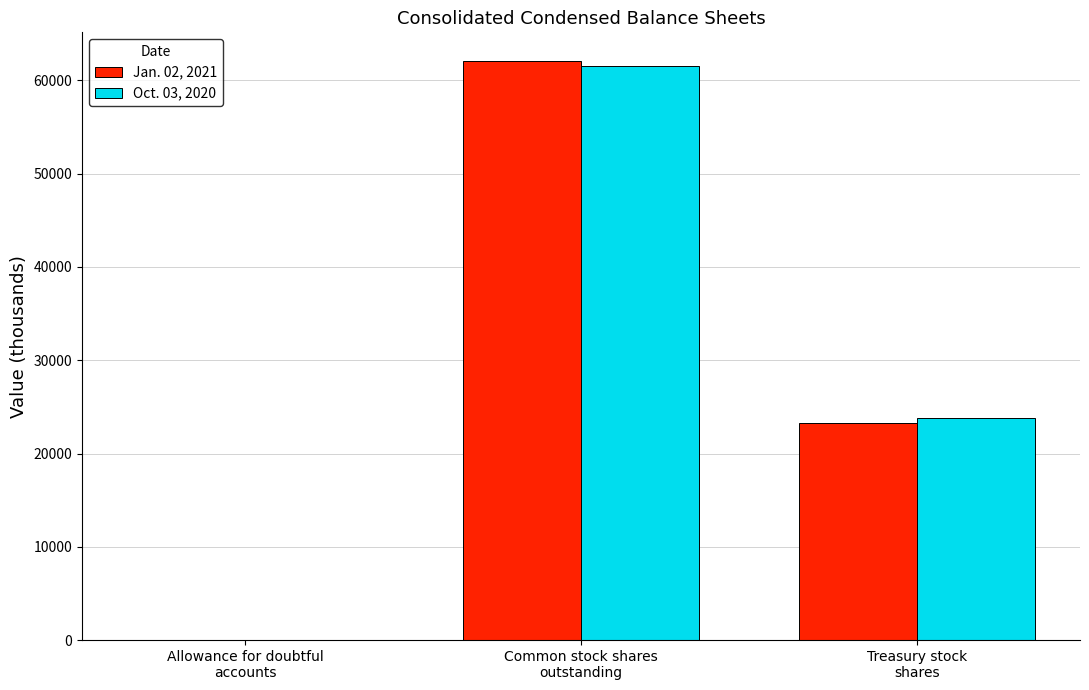

What is the sum of all Oct. 03, 2020 values?

85365.0